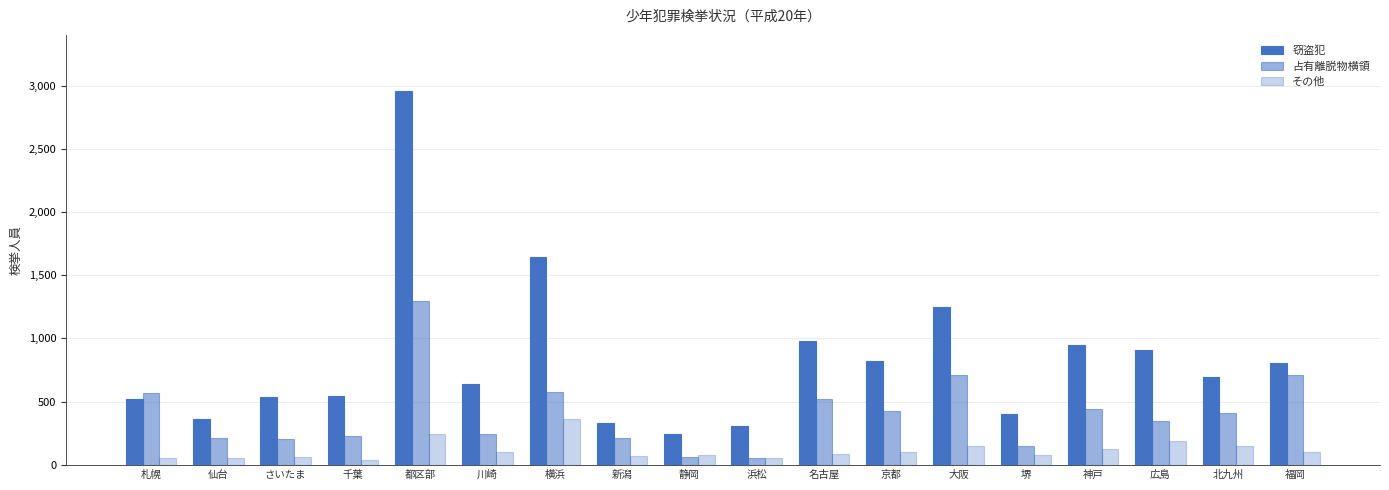

What is the sum of the 窃盗犯 values at 仙台 and 福岡?

1164